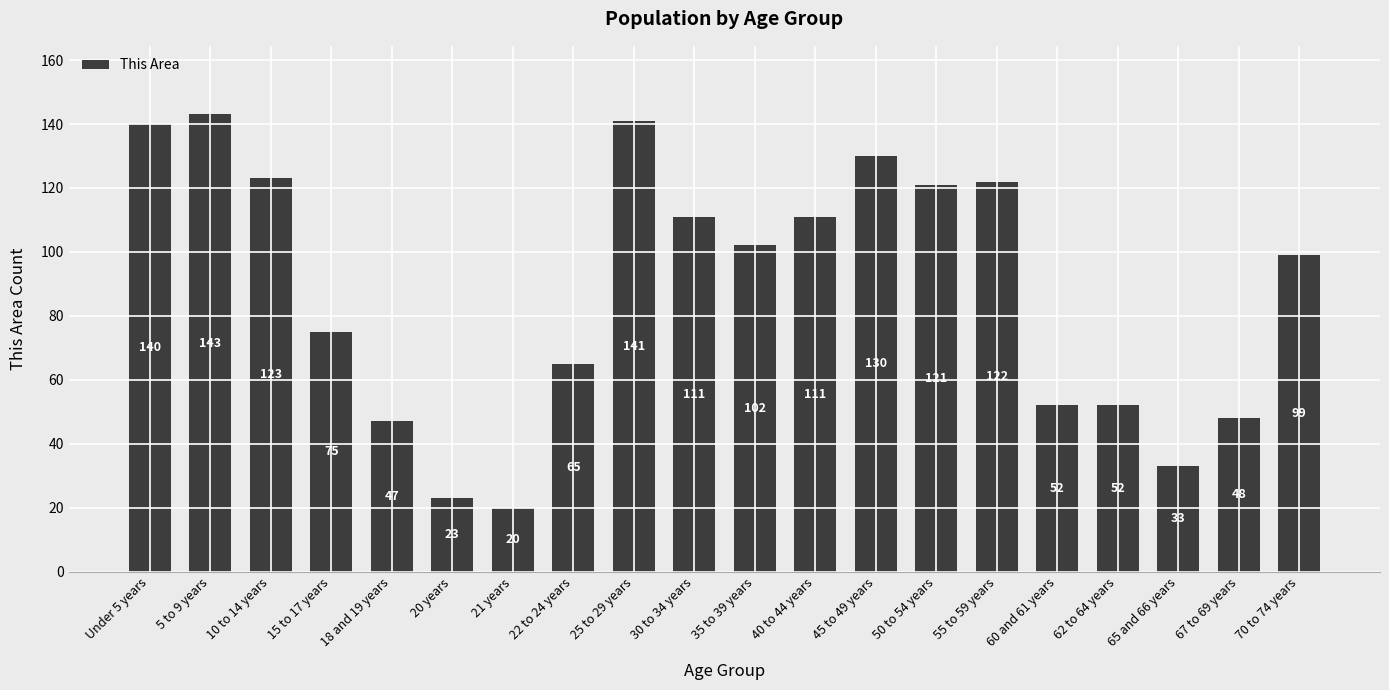

Which category has the highest value across all series?

5 to 9 years